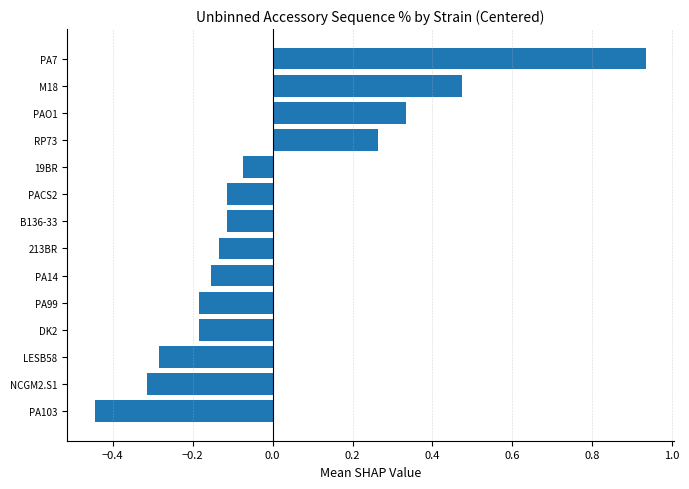

What is the change in value from PA99 to PAO1?

+0.5